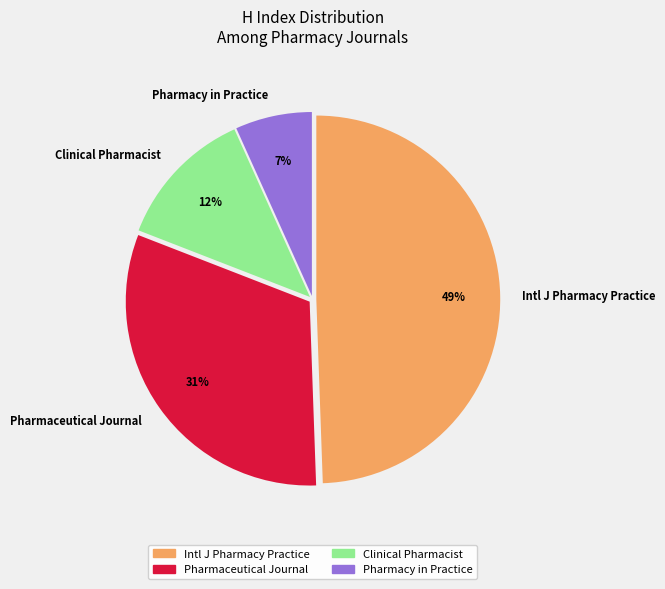

Does Clinical Pharmacist represent more than half of the total?

No